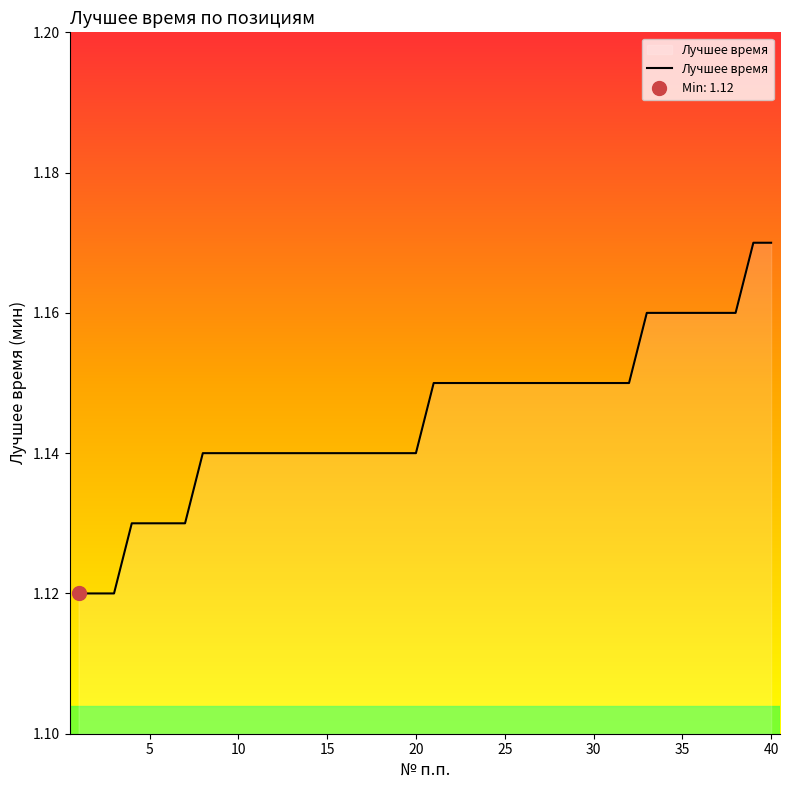

Count the number of categories in the chart.

40